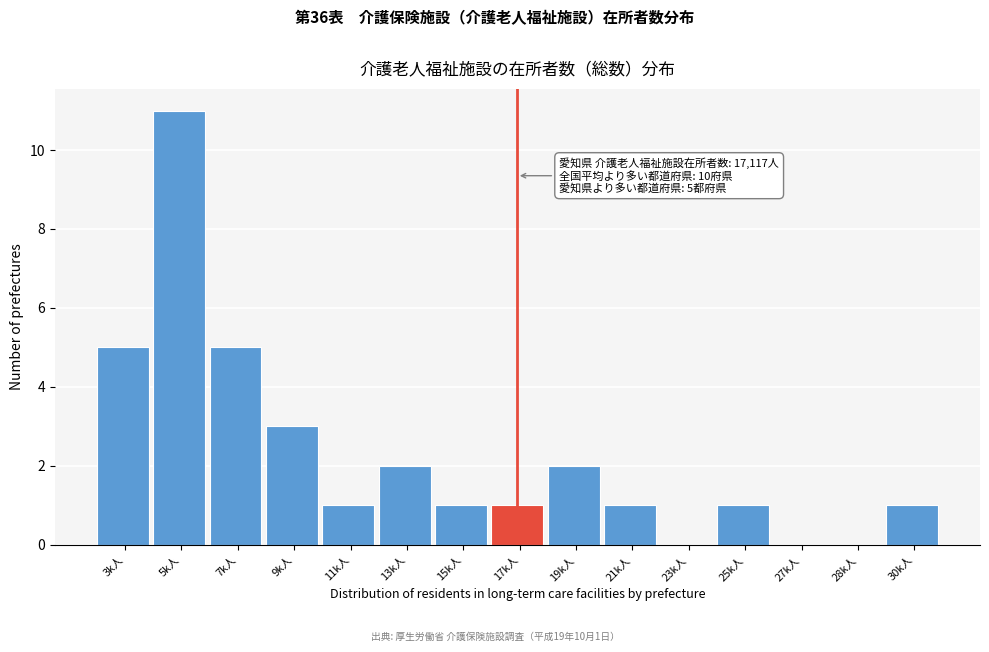

Reading left to right, what are all the values shown in this chart?

3k人=5	5k人=11	7k人=5	9k人=3	11k人=1	13k人=2	15k人=1	17k人=1	19k人=2	21k人=1	23k人=0	25k人=1	27k人=0	28k人=0	30k人=1